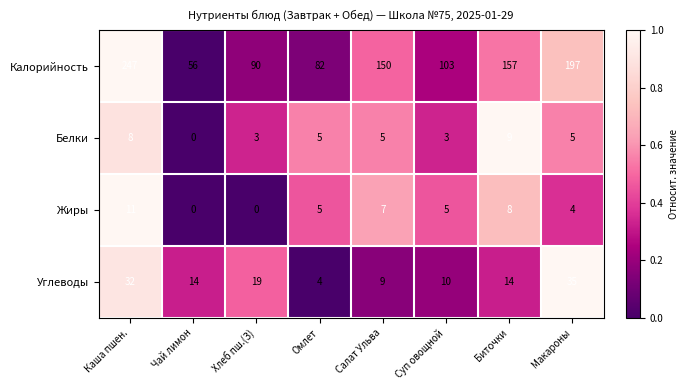

At which label does Калорийность first exceed 150?

Каша пшен.